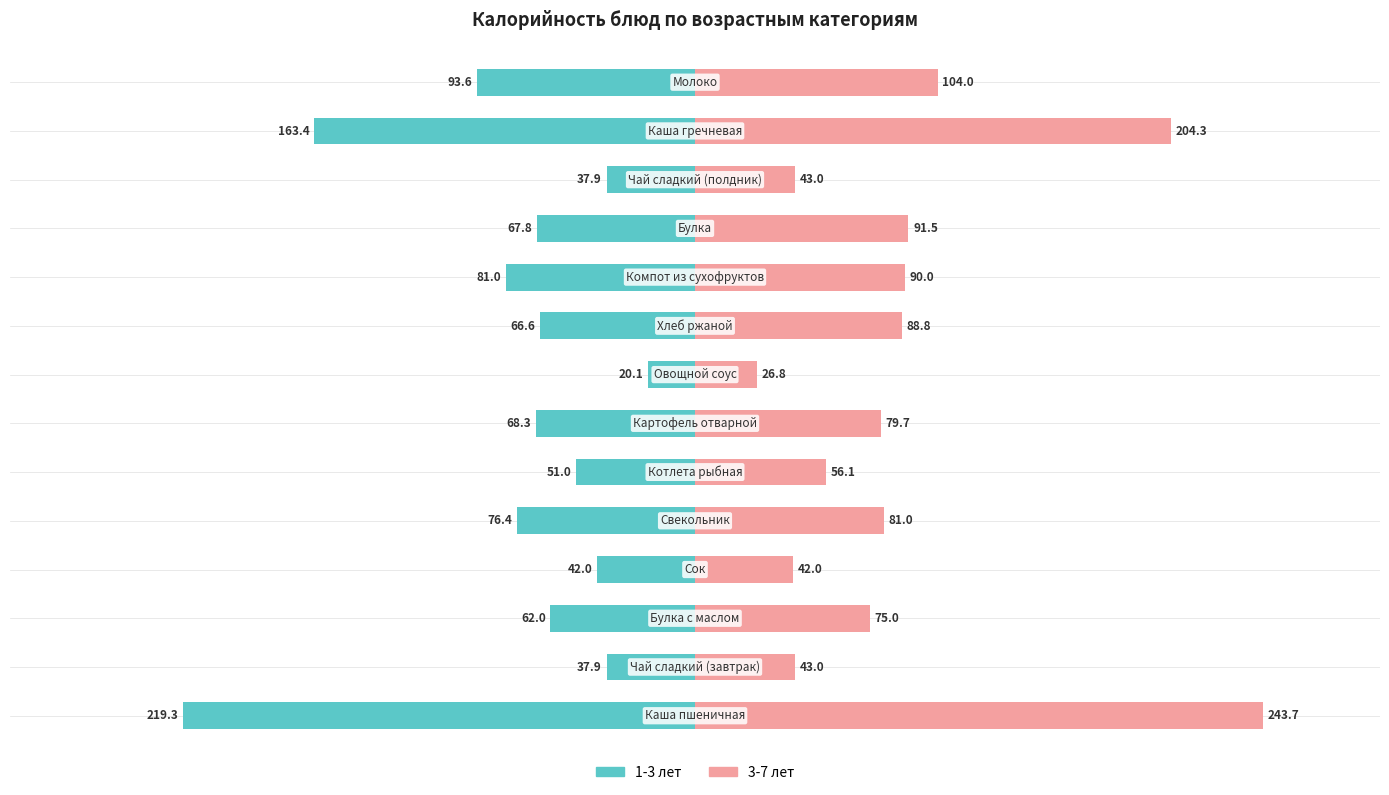

The value of 3-7 лет at 9 is 120.5. True or false?

False